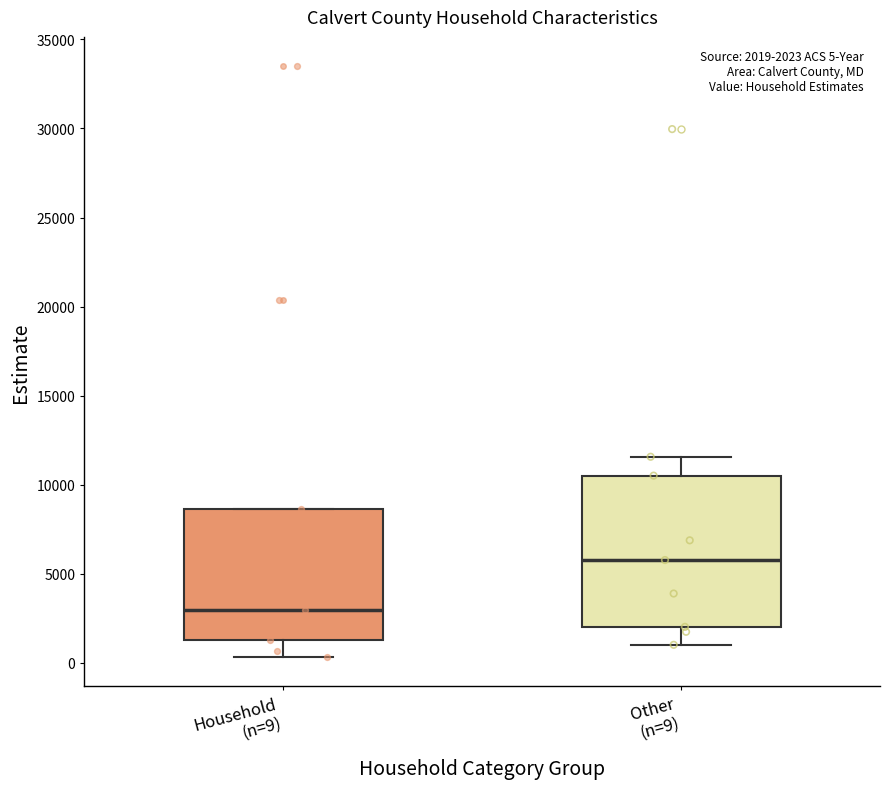

Which box is the tallest, from its lower edge to its upper edge?

Other (n=9)